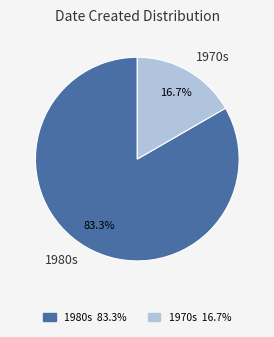

Does any single category account for the majority?

Yes